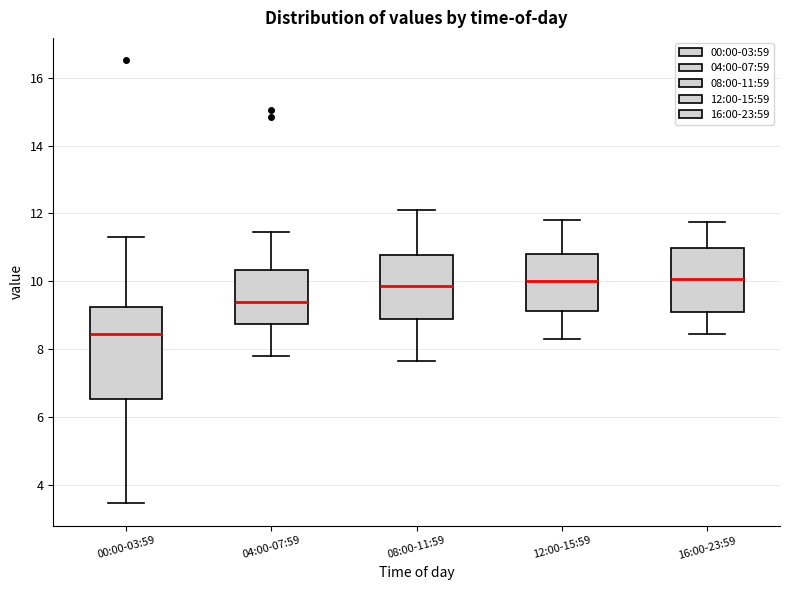

Reading left to right, transcribe this box plot: for each box, give where its median line is, the range the box spans, and where its two whiskers end, as read against the y-axis. The values are not printed on the chart, so give them approximately, as read against the axis.

00:00-03:59: median 8.4, box 6.6 to 9.2, whiskers 3.4 to 11.4
04:00-07:59: median 9.4, box 8.8 to 10.4, whiskers 7.8 to 11.4
08:00-11:59: median 9.8, box 8.8 to 10.8, whiskers 7.6 to 12.2
12:00-15:59: median 10.0, box 9.2 to 10.8, whiskers 8.4 to 11.8
16:00-23:59: median 10.0, box 9.0 to 11.0, whiskers 8.4 to 11.8